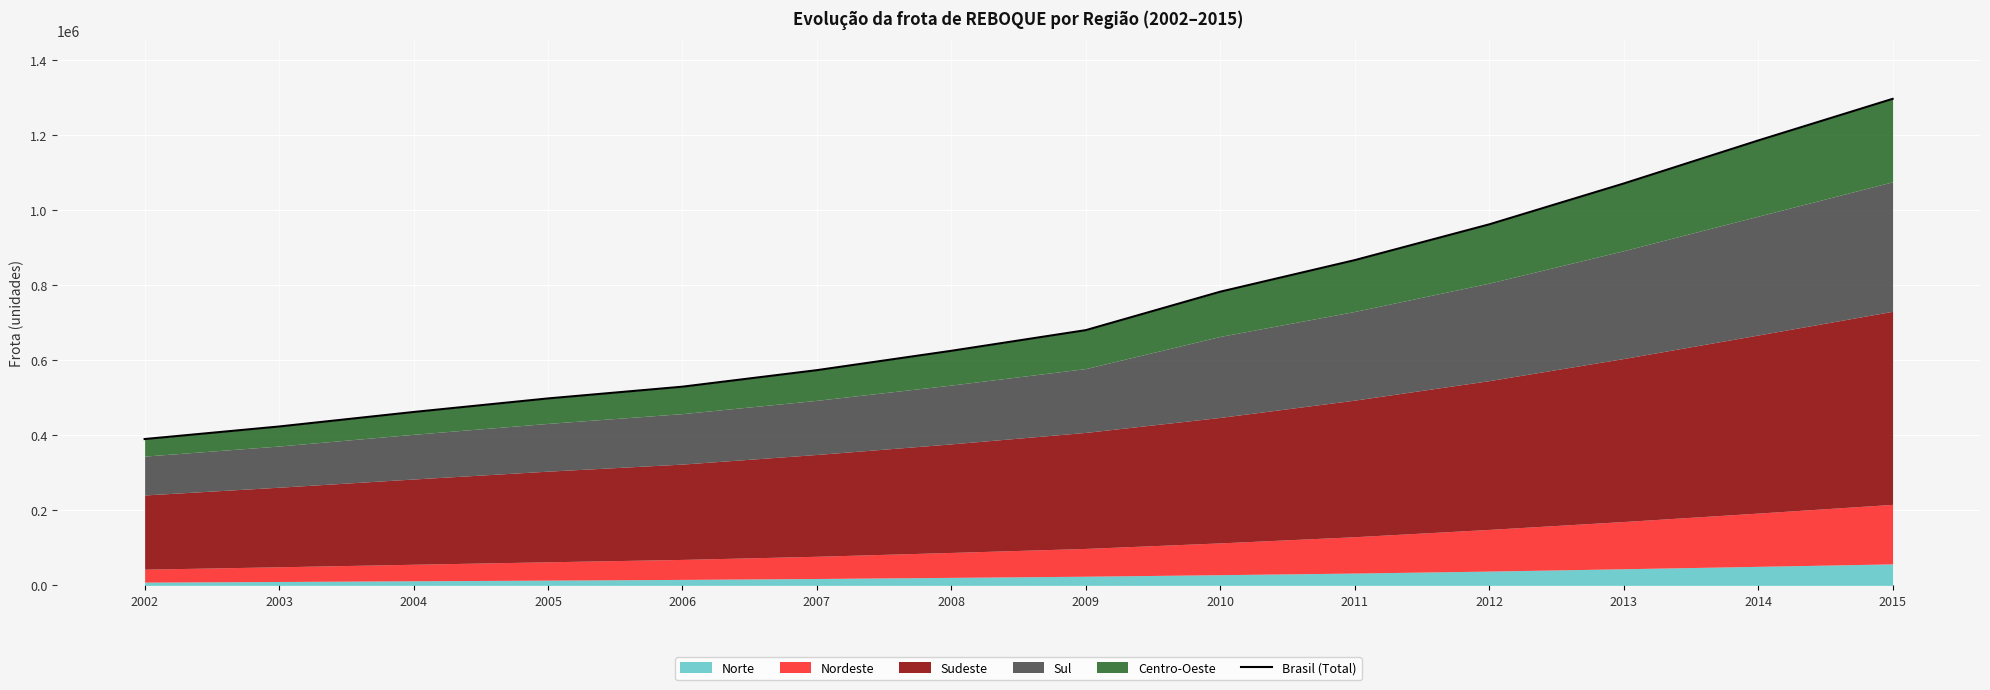

List the labels in order of value, largest first.

2015, 2014, 2013, 2012, 2011, 2010, 2009, 2008, 2007, 2006, 2005, 2004, 2003, 2002